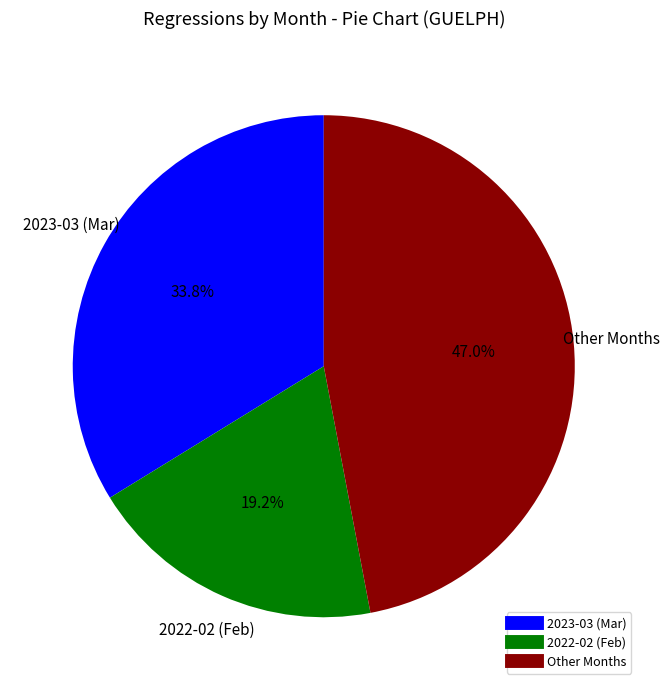

Is there any slice that represents more than half of the pie?

No